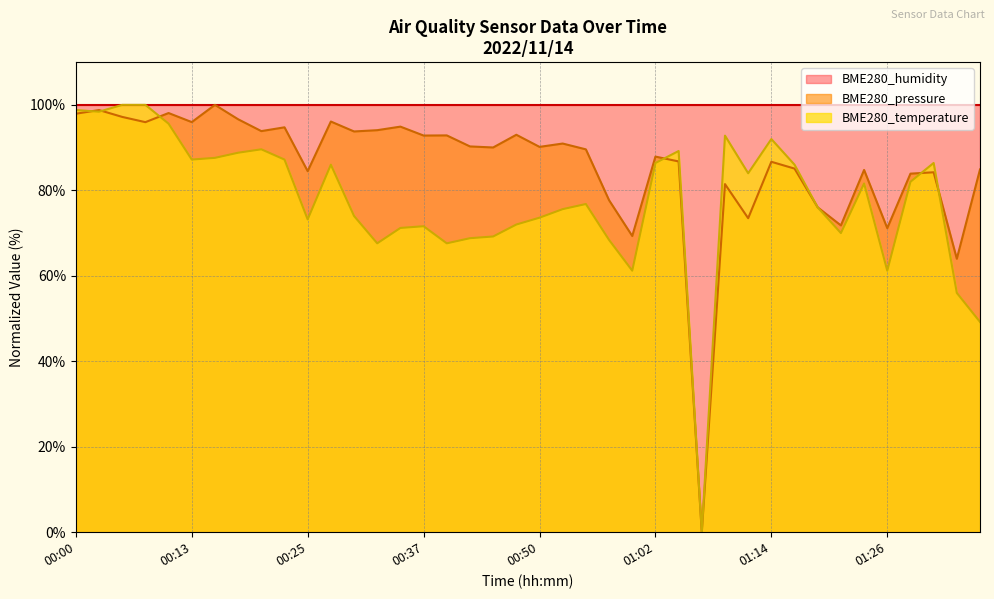

How many lines are shown in the chart?

3